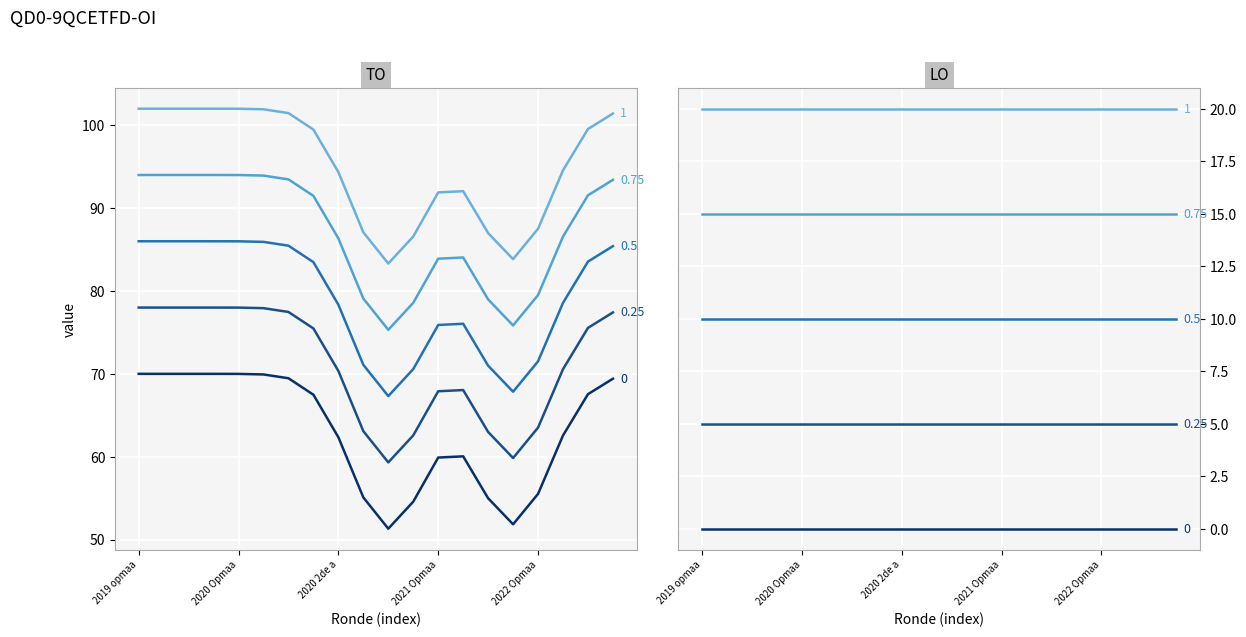

True or false: LO has more than 1 interior local peaks.

False